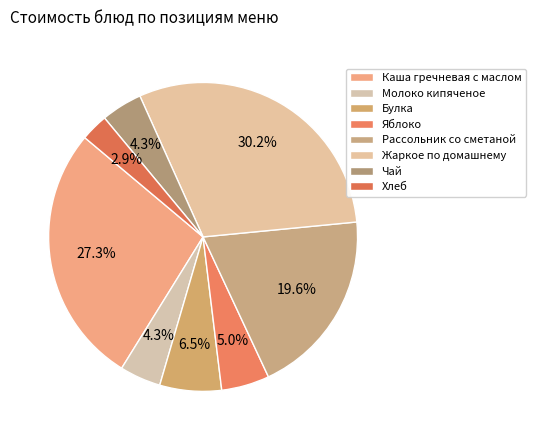

To the nearest percent, what is the difference between the Каша гречневая с маслом and Чай slice percentages?

23%